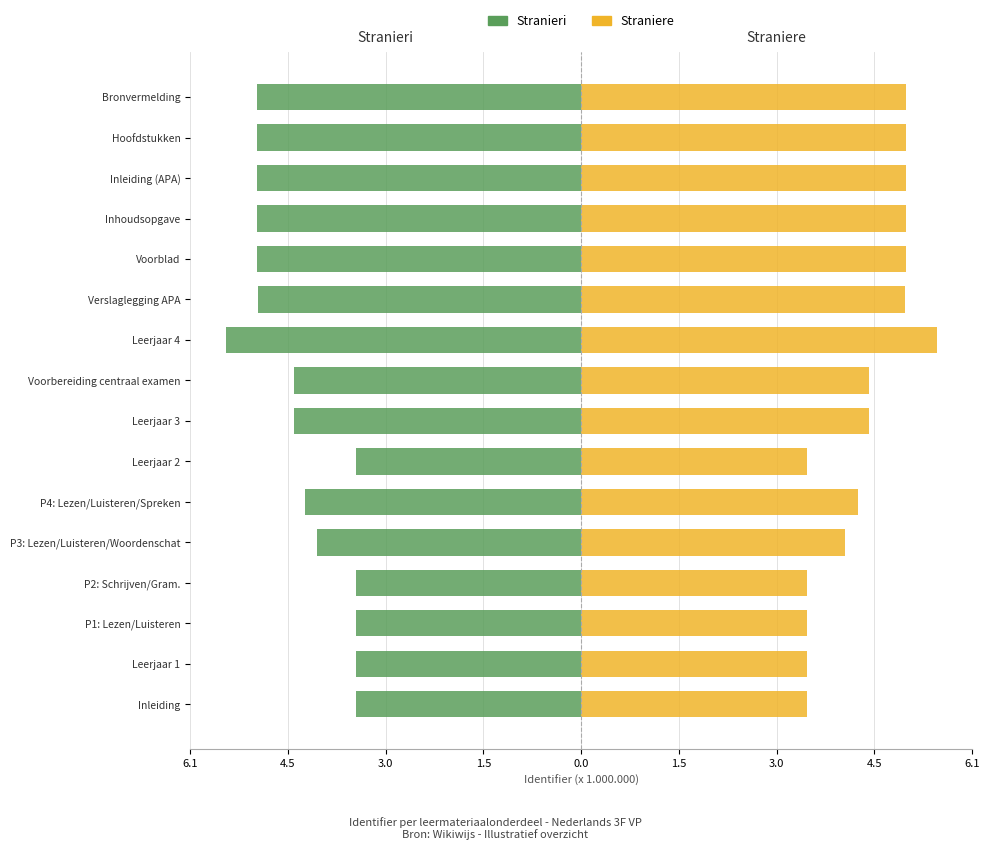

What is the difference between the maximum and minimum values in the Straniere series?

2.0